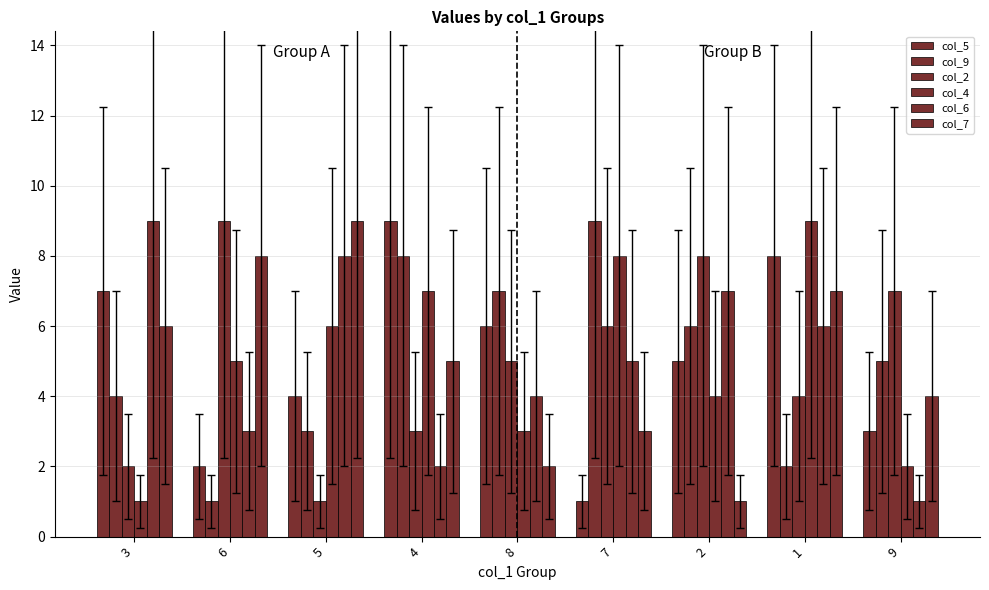

How many bars are there in each group?

6